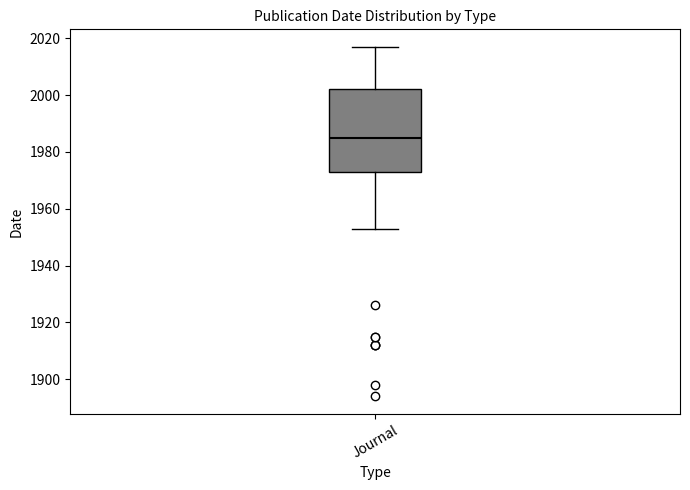

Transcribe this box plot: give where the median line is, the range the box spans, and where the two whiskers end, as read against the y-axis. The values are not printed on the chart, so give them approximately, as read against the axis.

median 1986, box 1972 to 2002, whiskers 1954 to 2018